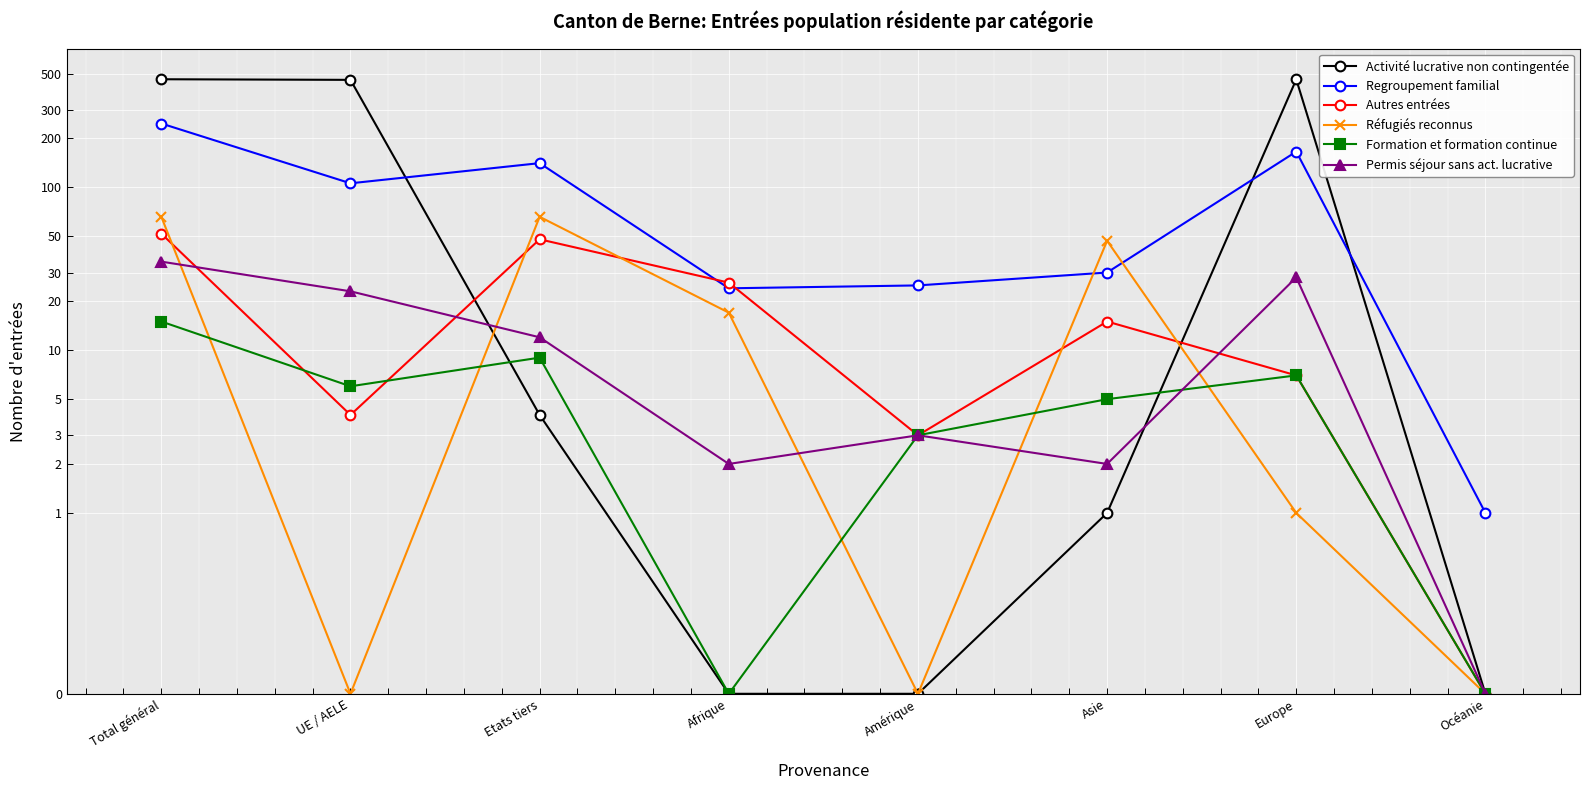

Which category has the highest value in the Permis séjour sans act. lucrative series?

Total général